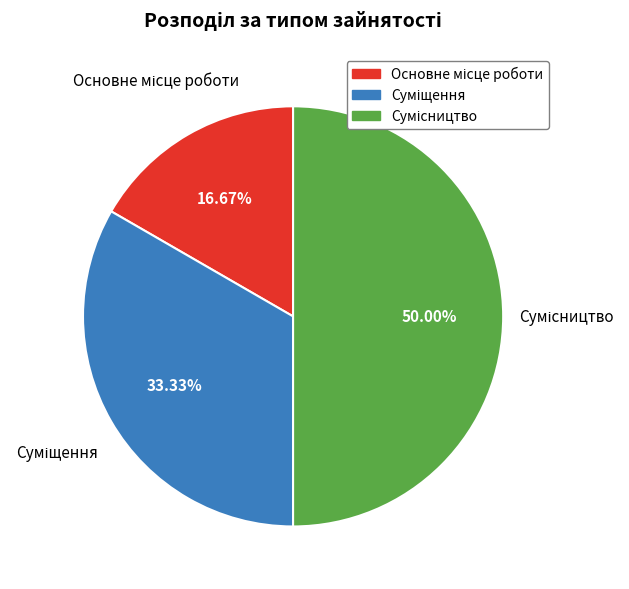

To the nearest percent, what is the difference between the Суміщення and Основне місце роботи slice percentages?

17%